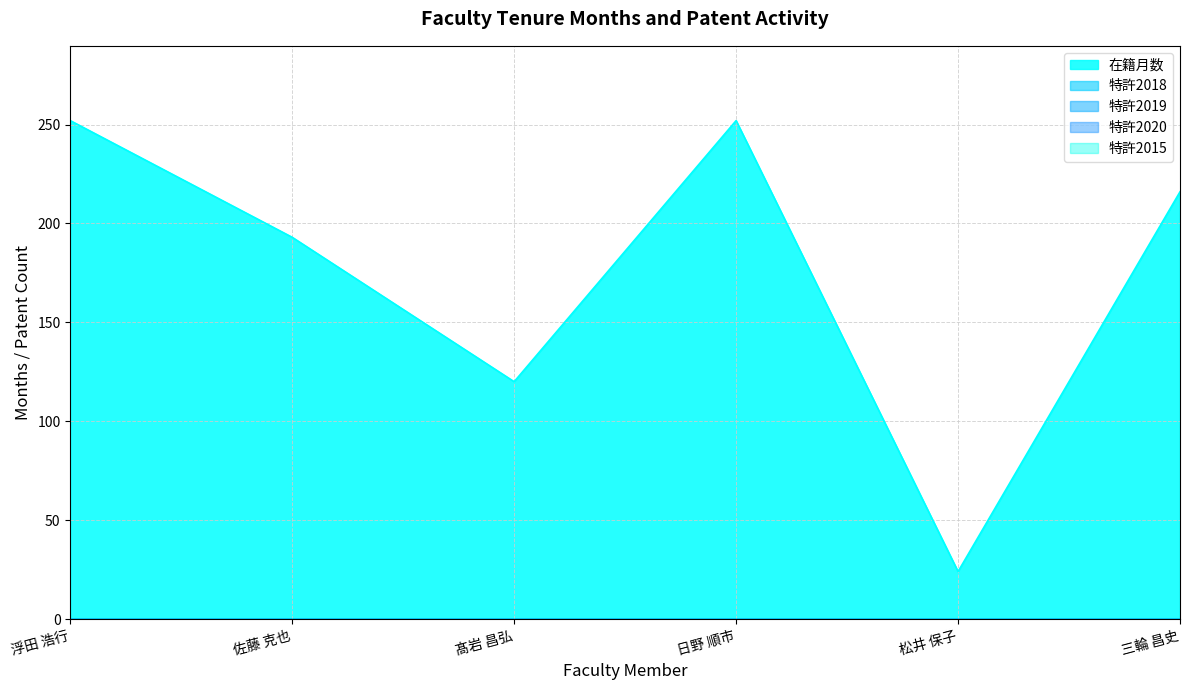

Read the 在籍月数 value at 浮田 浩行, to the nearest 10.

250